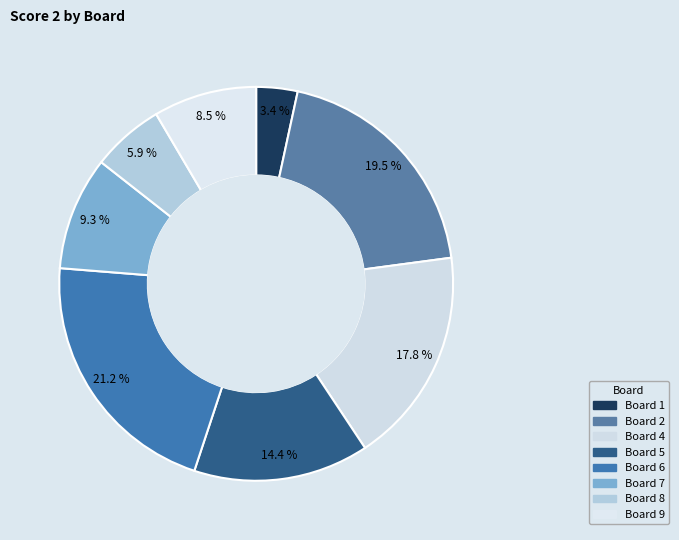

How many slices are in this pie chart?

8